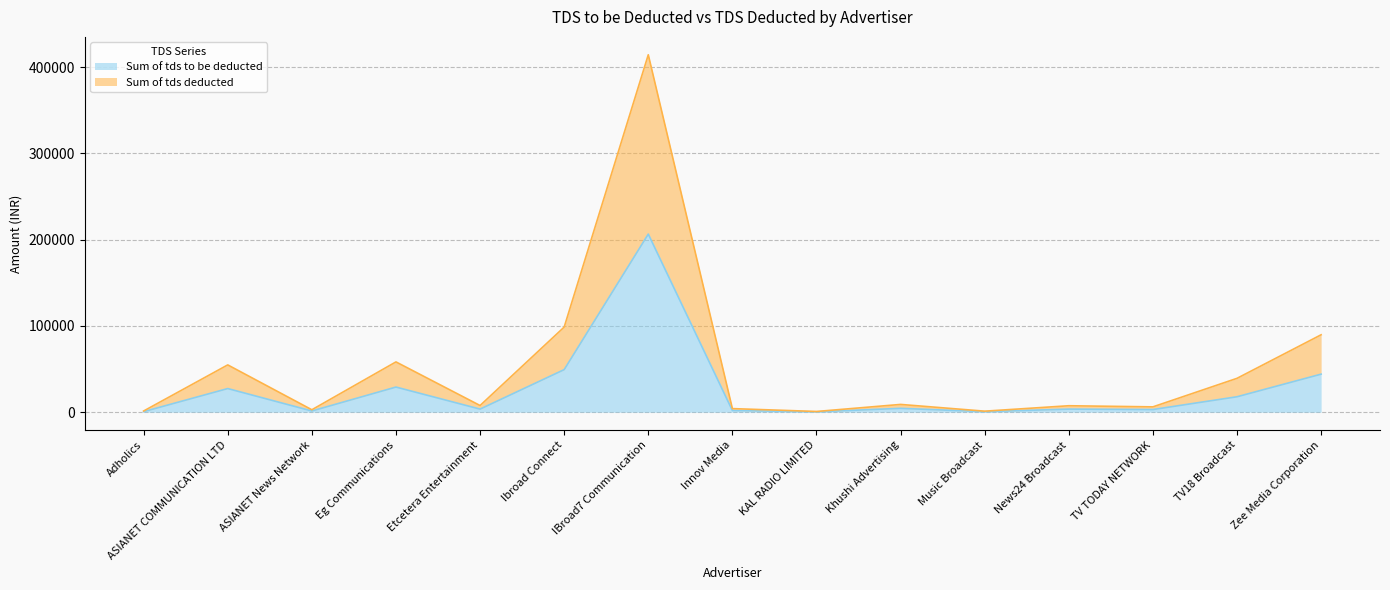

What is the difference between the second highest and second lowest values in the Sum of tds to be deducted series?

48763.2